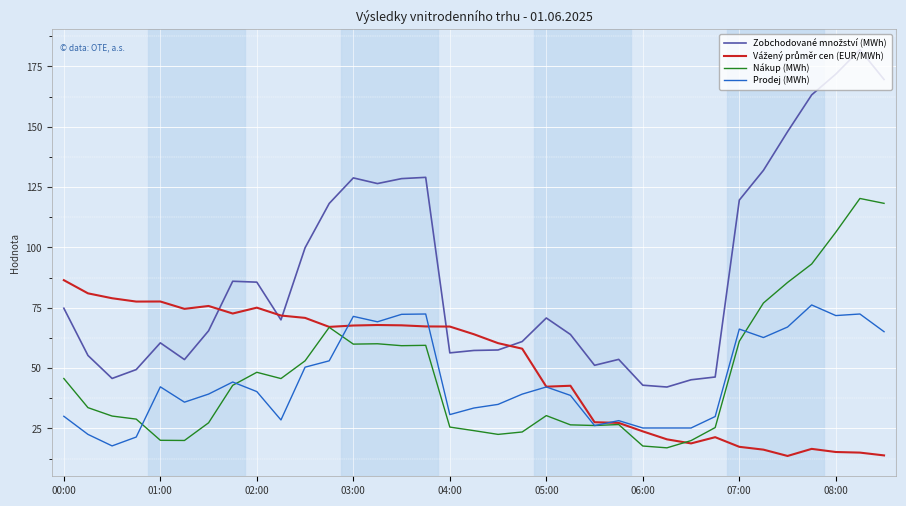

What is the minimum value shown in the chart?

13.6